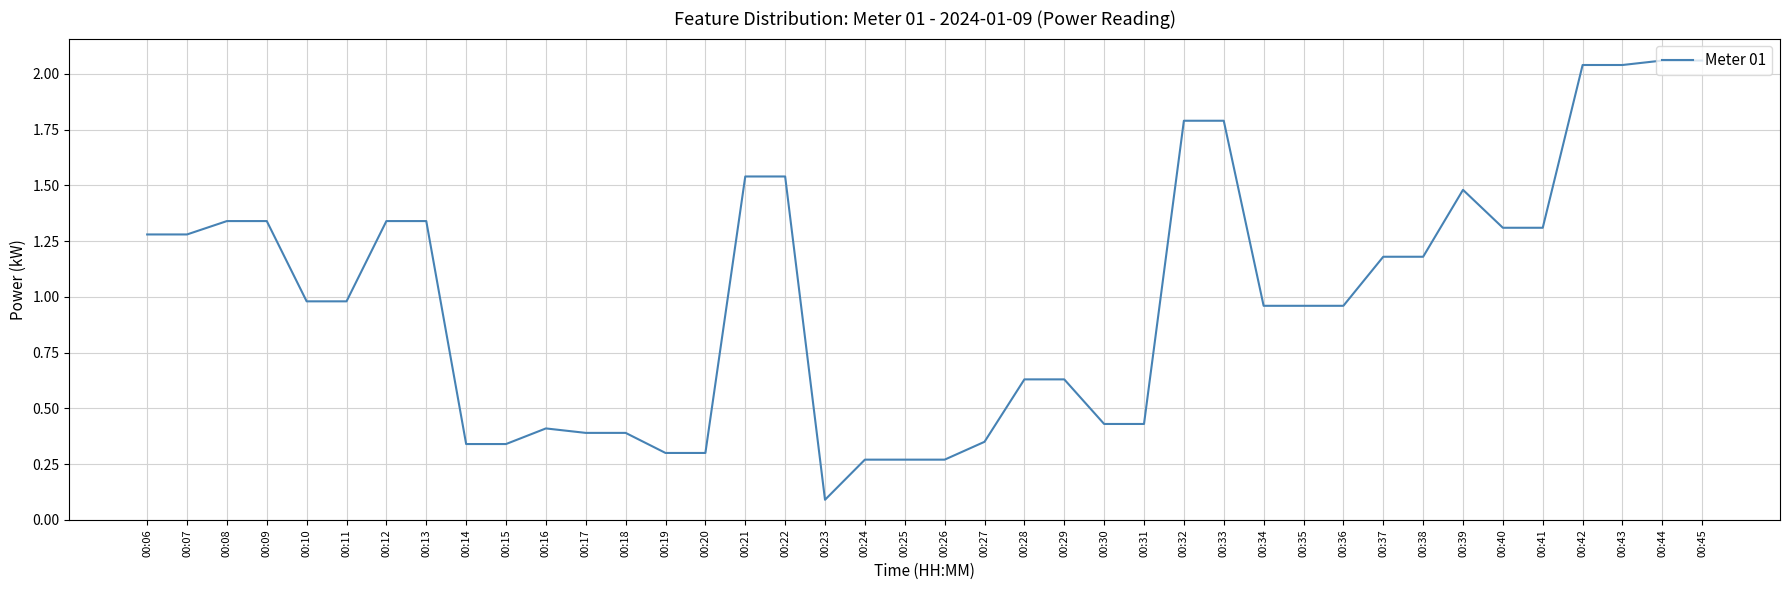

What is the difference between the values at 00:45 and 00:28?

1.4